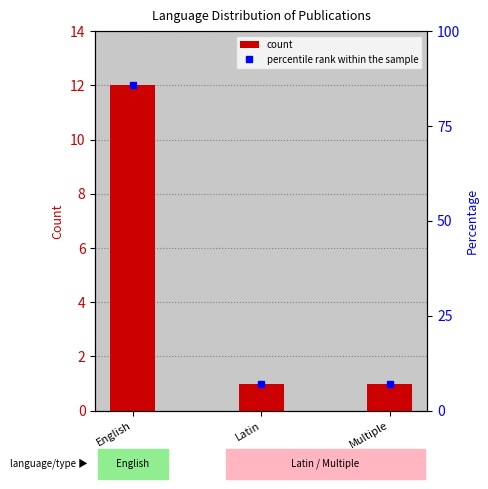

How many values are between 1 and 12?

3